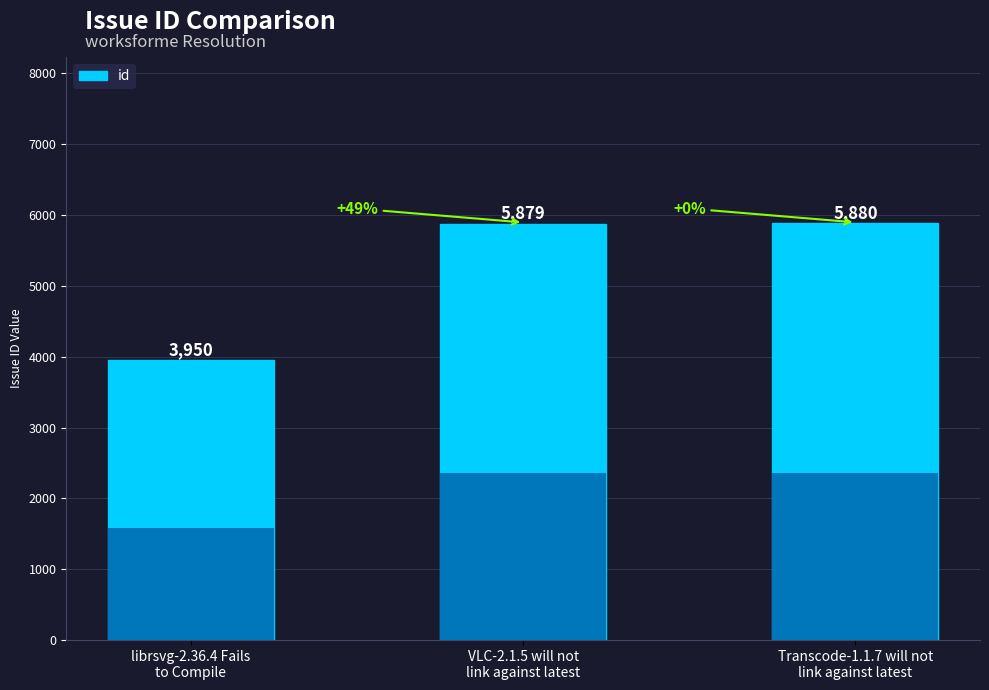

List the labels in order of value, smallest first.

librsvg-2.36.4 Fails
to Compile, VLC-2.1.5 will not
link against latest, Transcode-1.1.7 will not
link against latest